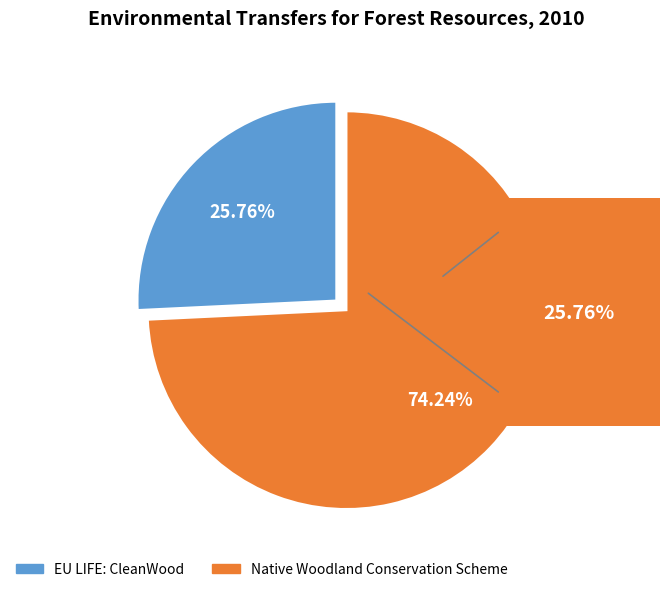

Is Native Woodland Conservation Scheme the majority of the pie?

Yes